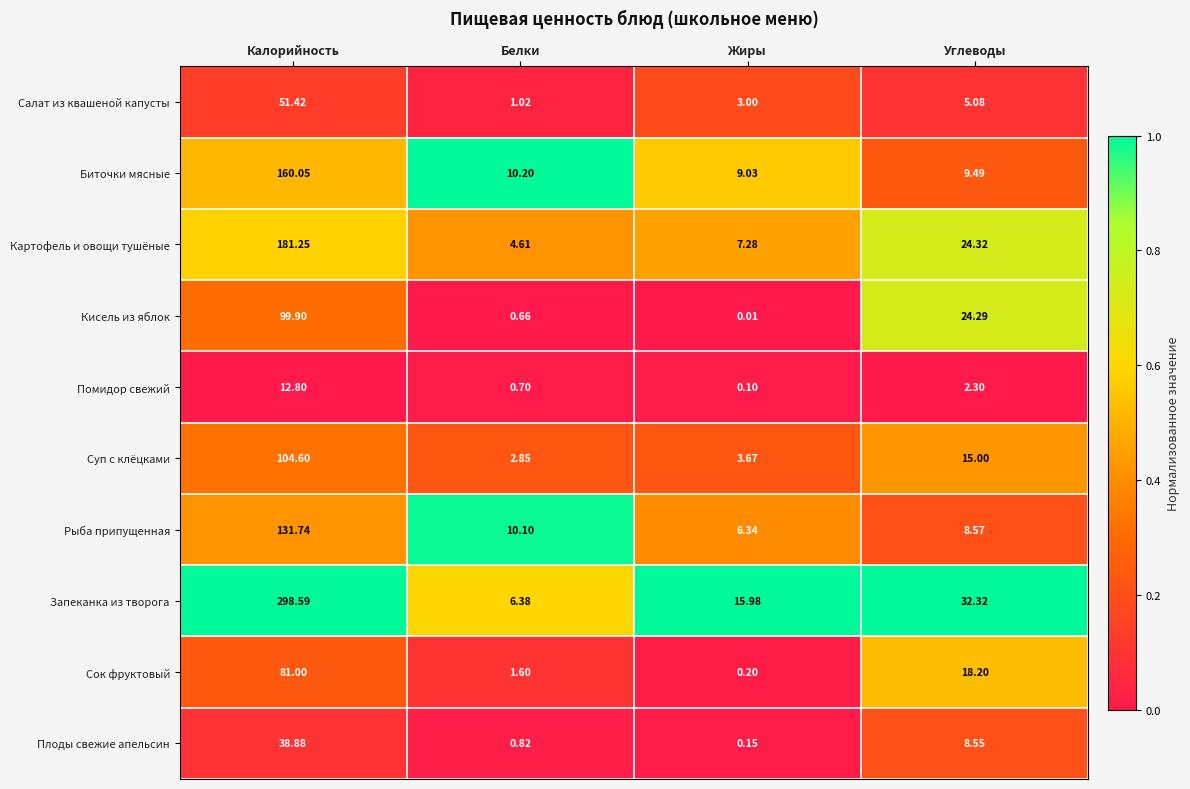

How many categories are shown in the chart?

4